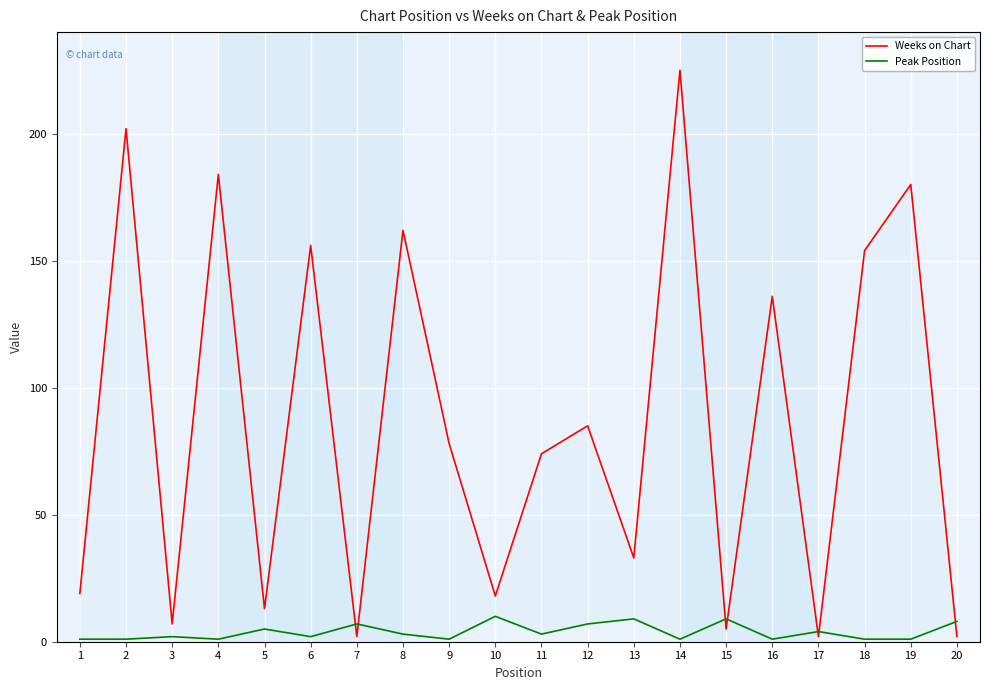

Which category has the highest value across all series?

14